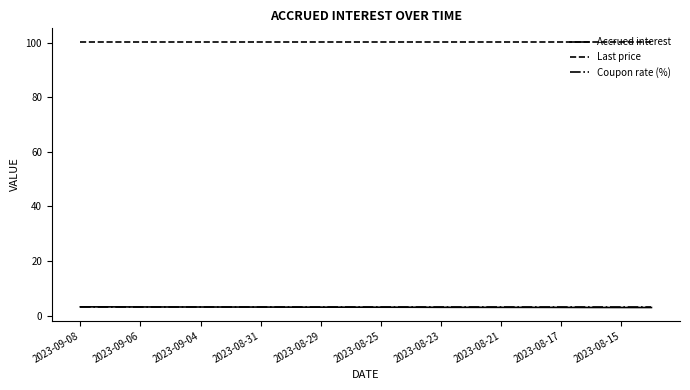

What is the smallest value displayed?

3.0